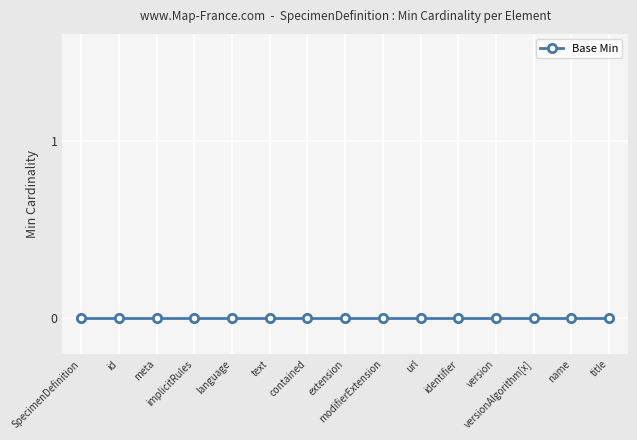

What is the change in value from 0 to 1?

+1